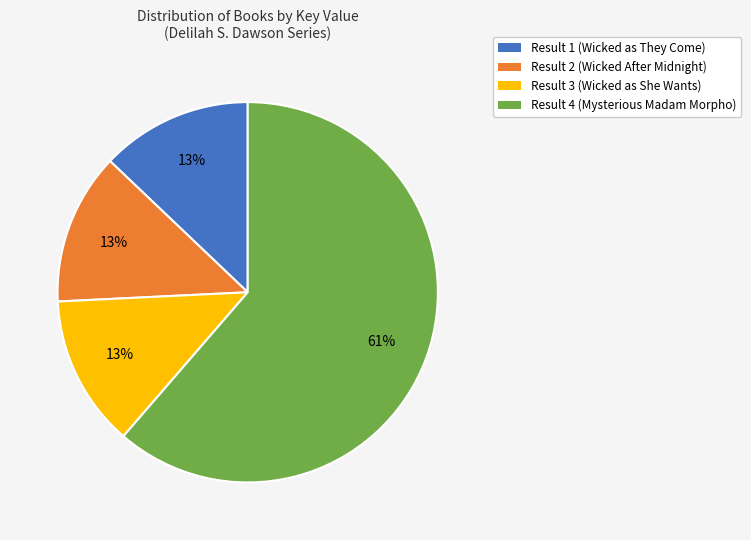

Is the sum of Result 1 (Wicked as They Come) and Result 4 (Mysterious Madam Morpho) greater than half?

Yes